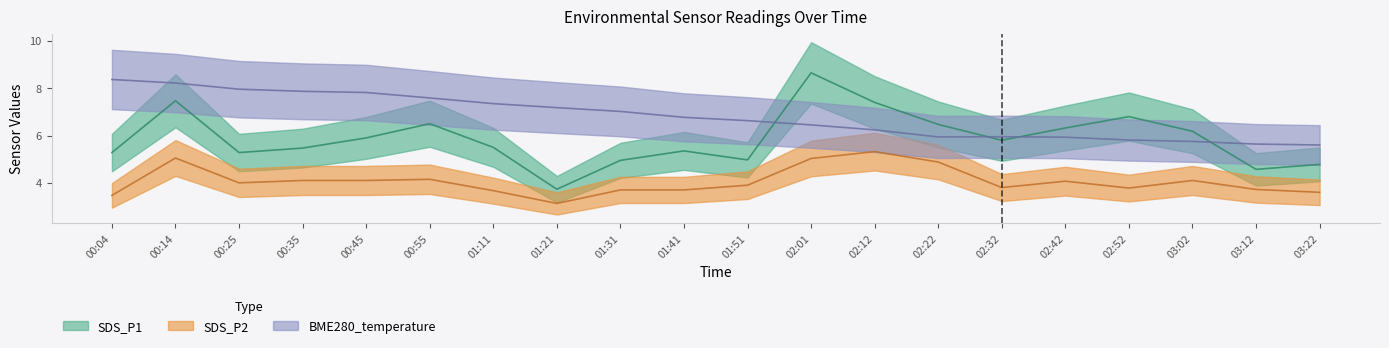

Which series has the largest range (max minus min)?

SDS_P1